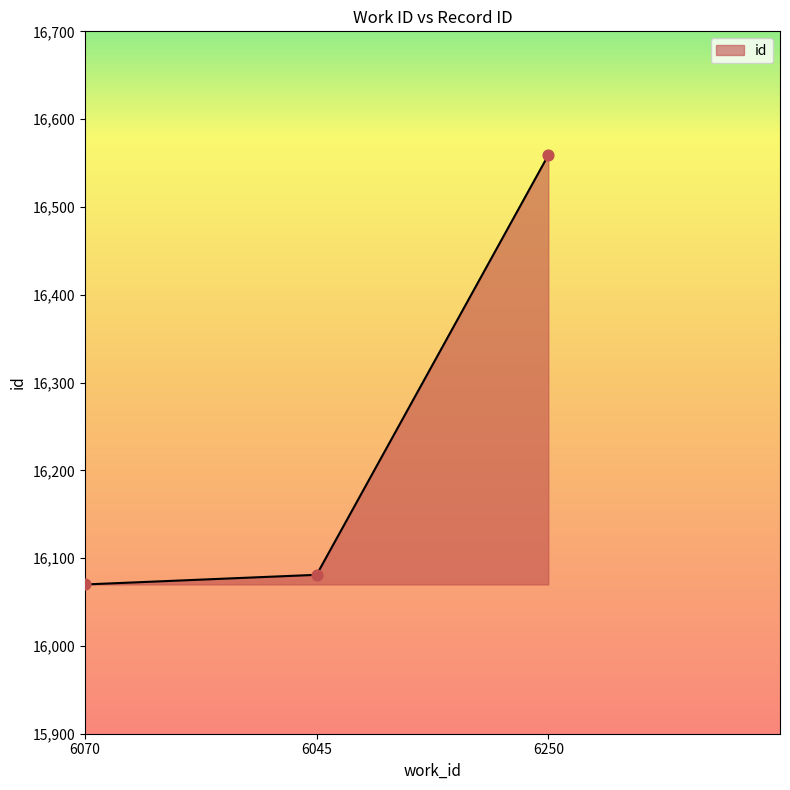

Between 6070 and 6250, which is larger?

6250